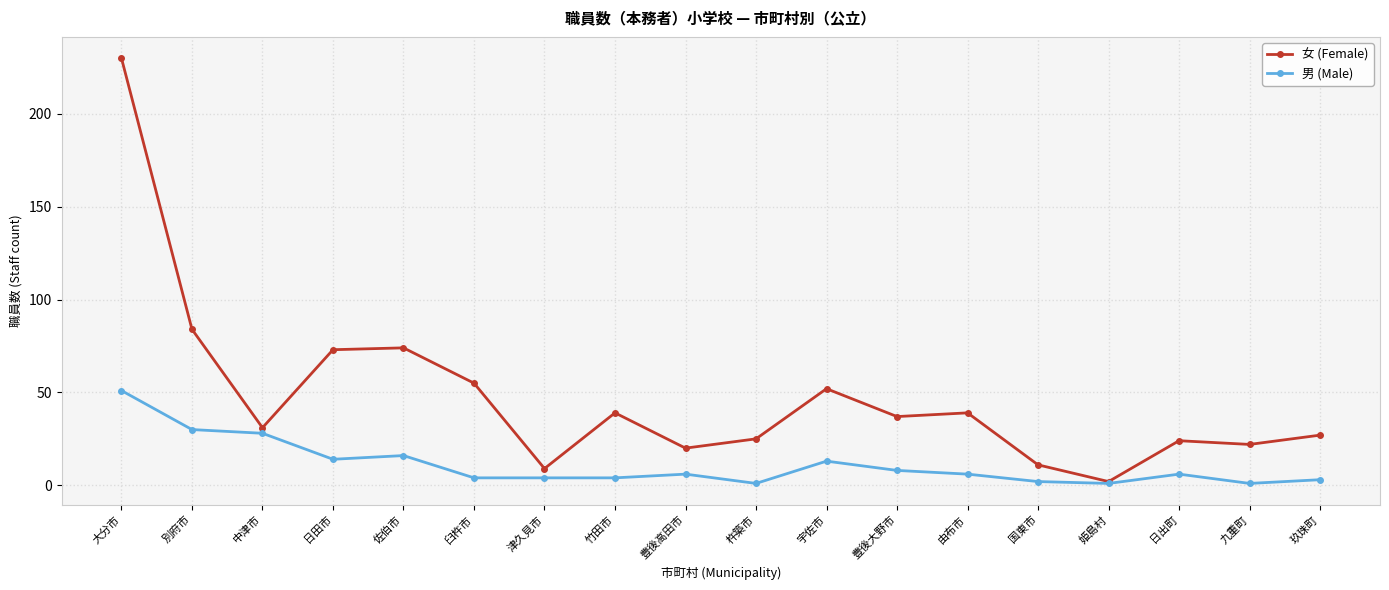

Where is 女 (Female) nearest to the value 116?

別府市